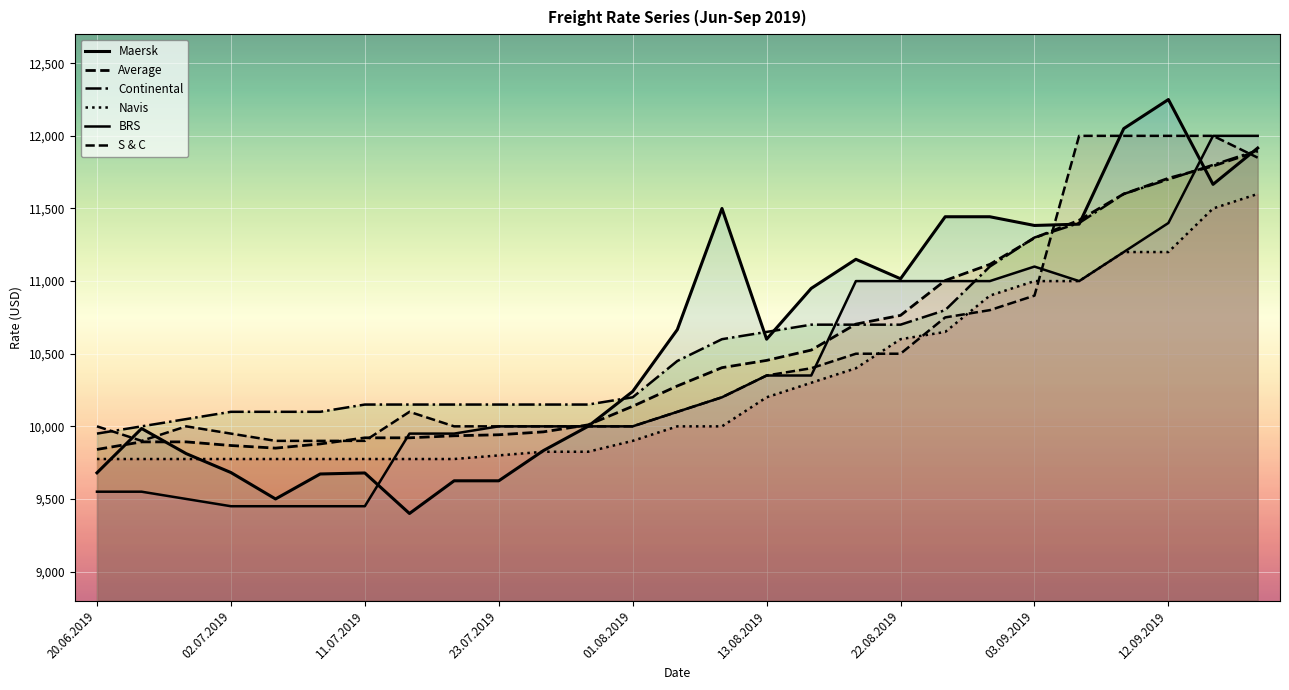

Where is Navis nearest to the value 10687?

27.08.2019